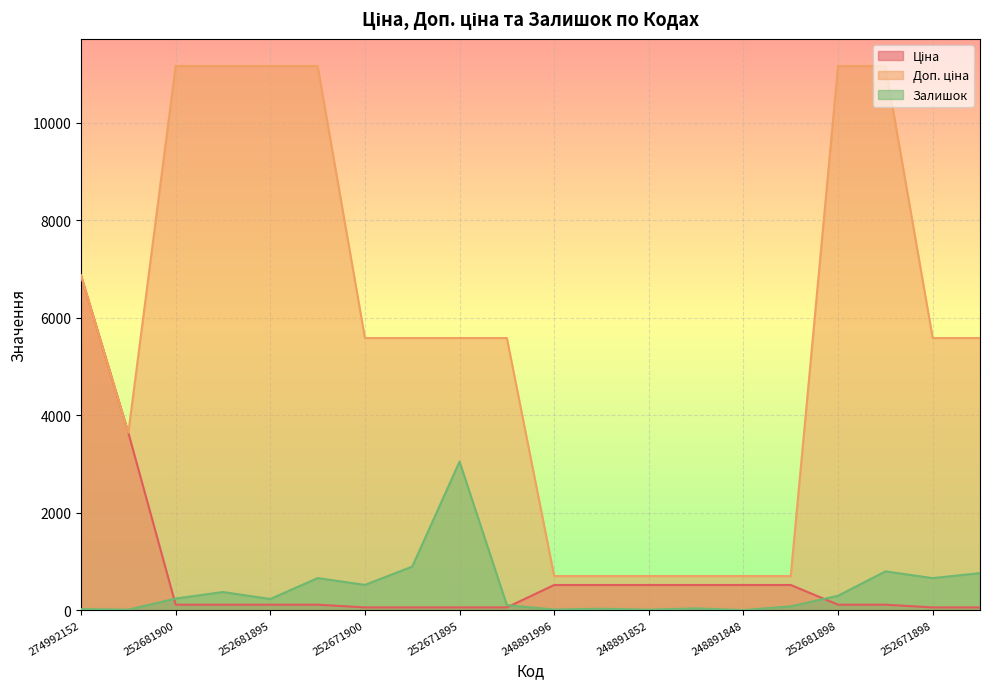

True or false: Доп. ціна and Залишок intersect in this chart.

False